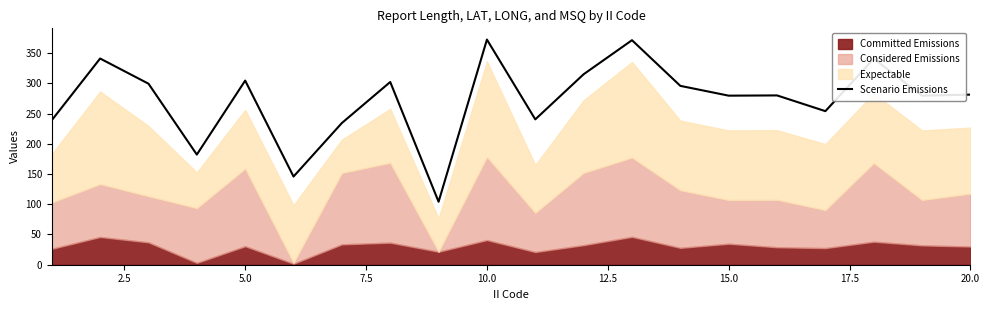

What is the maximum value for Scenario Emissions?

372.2